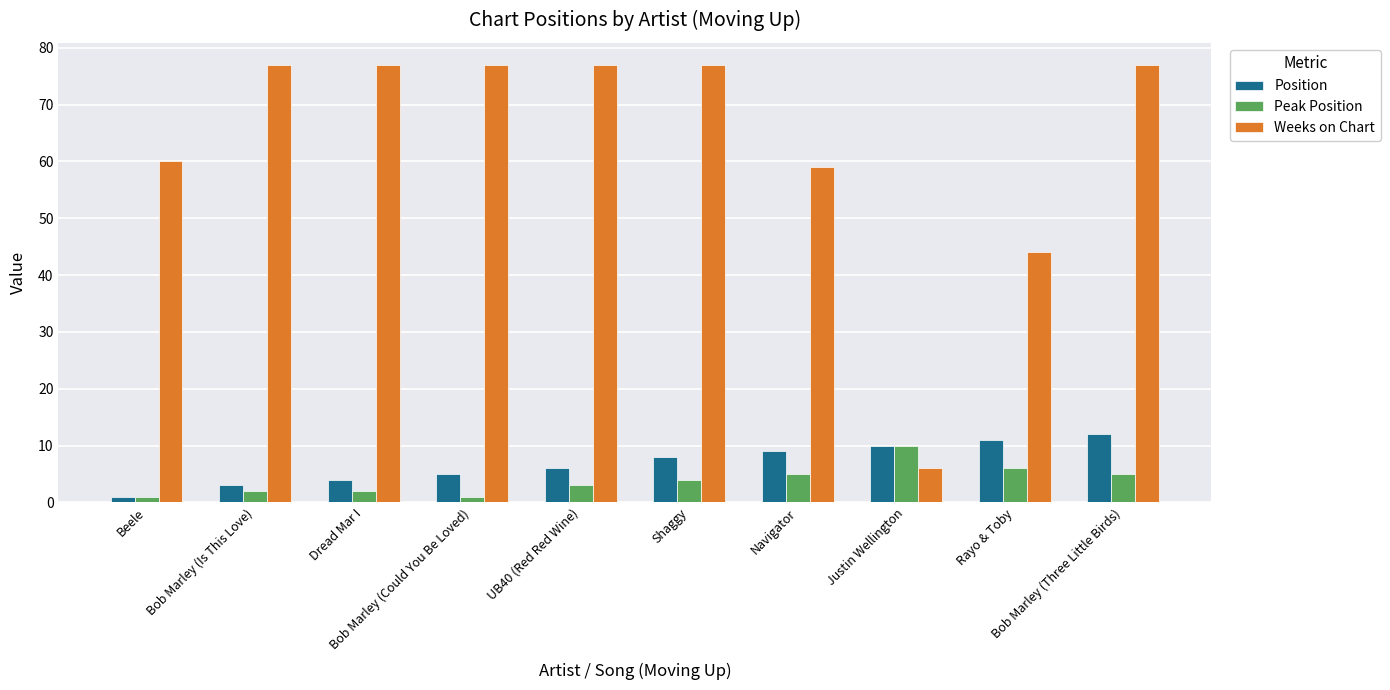

What is the greatest value displayed?

77